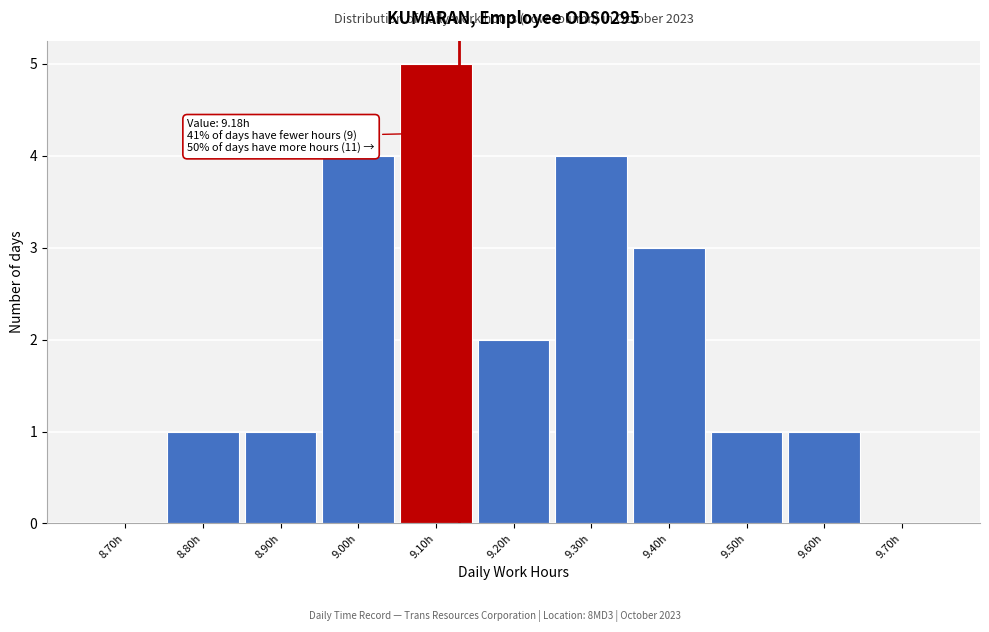

Reading left to right, transcribe all the data shown in this chart.

8.70h=0	8.80h=1	8.90h=1	9.00h=4	9.10h=5	9.20h=2	9.30h=4	9.40h=3	9.50h=1	9.60h=1	9.70h=0